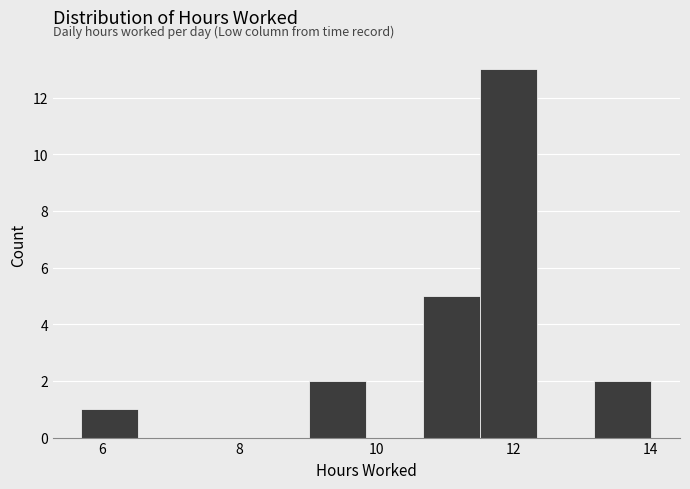

Over which range of the x-axis is the bar tallest?

11.6 to 12.4